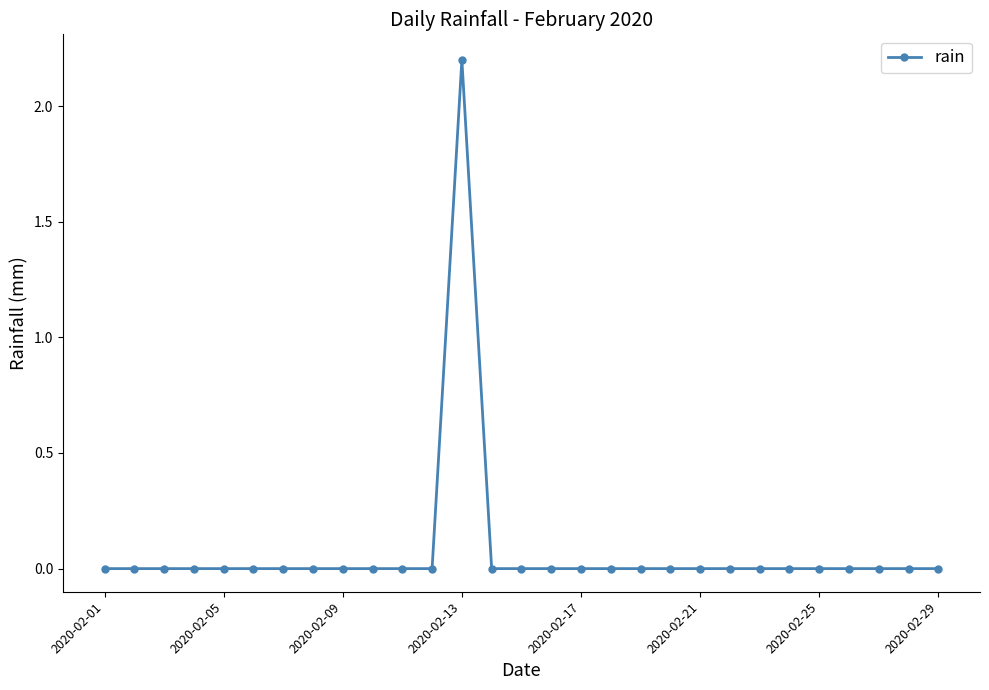

What is the maximum value shown in the chart?

2.2